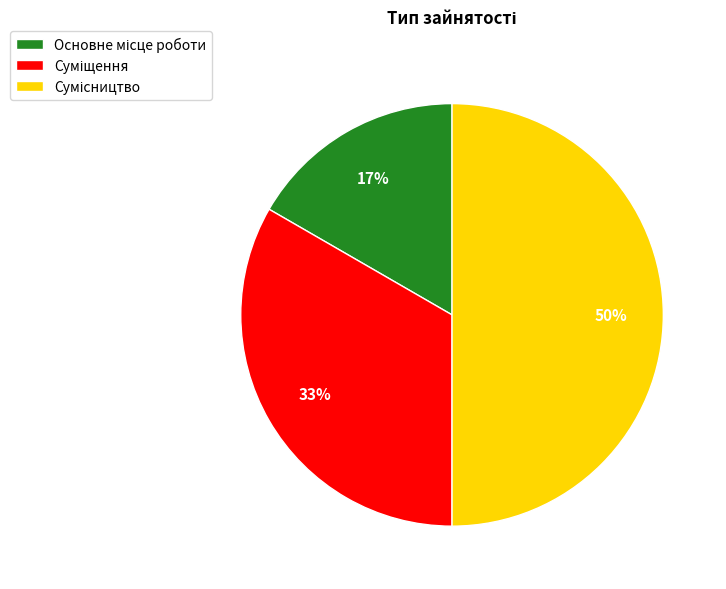

To the nearest percent, what is the average slice percentage?

33%